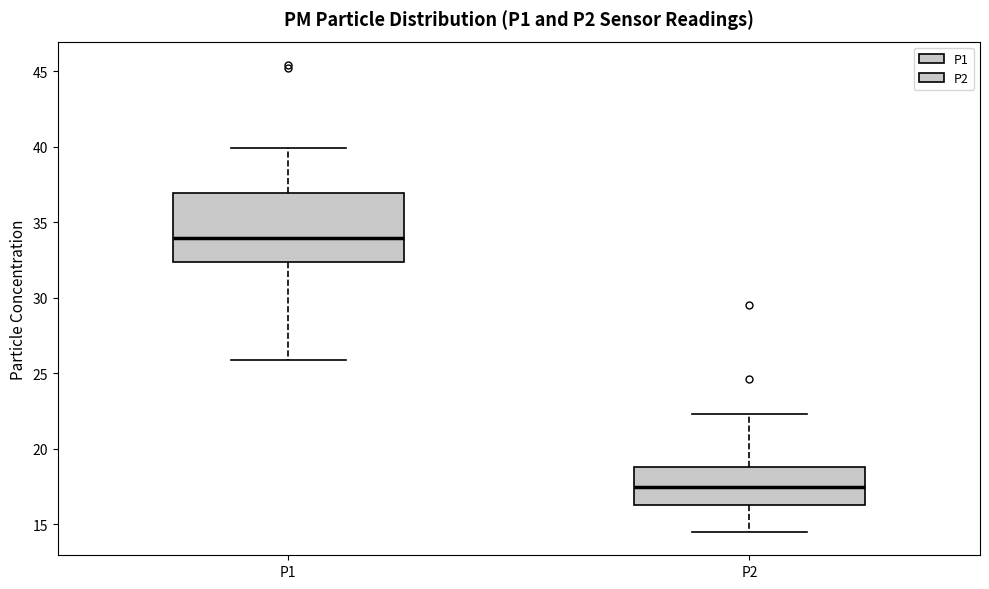

Where does the upper whisker of the box for P1 end on the y-axis? The values are not printed on the chart, so give them approximately, as read against the axis.

40.0